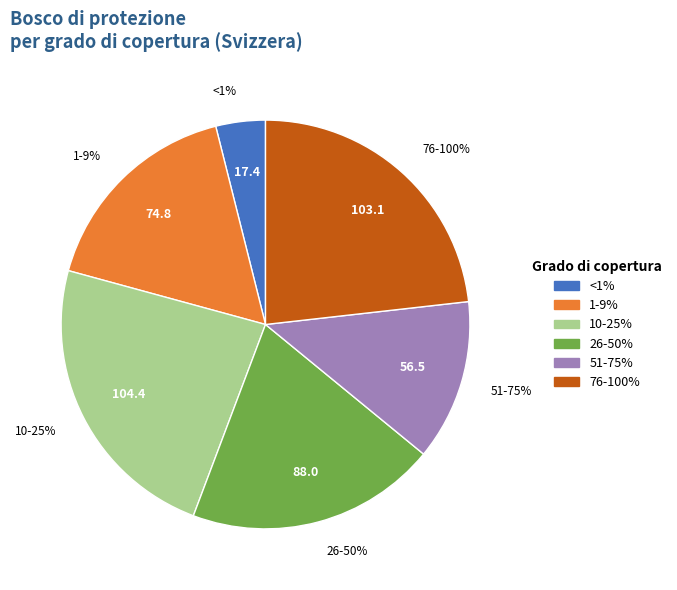

Rank the categories by value from highest to lowest.

10-25%, 76-100%, 26-50%, 1-9%, 51-75%, <1%